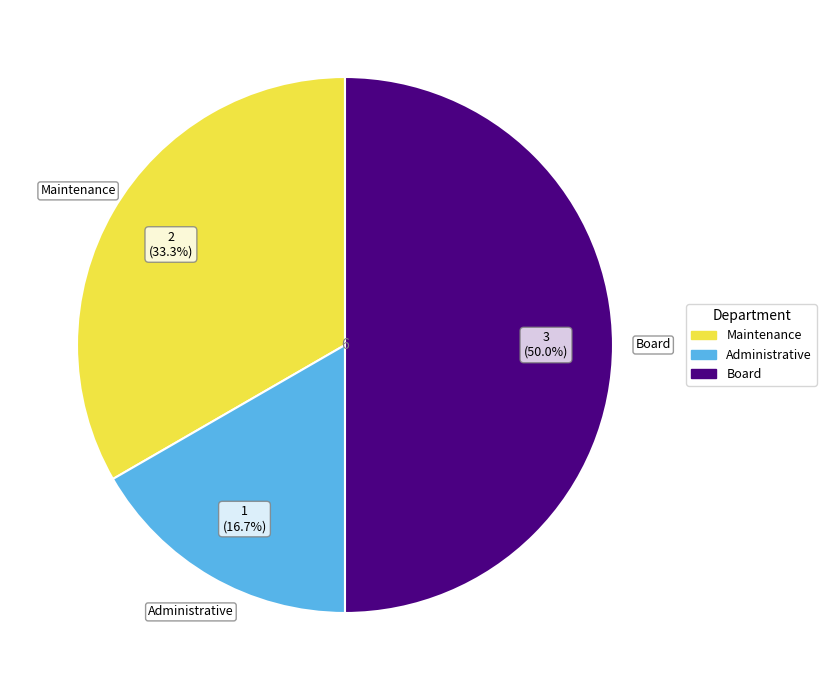

To the nearest percent, what is the combined percentage of Maintenance and Administrative?

50%